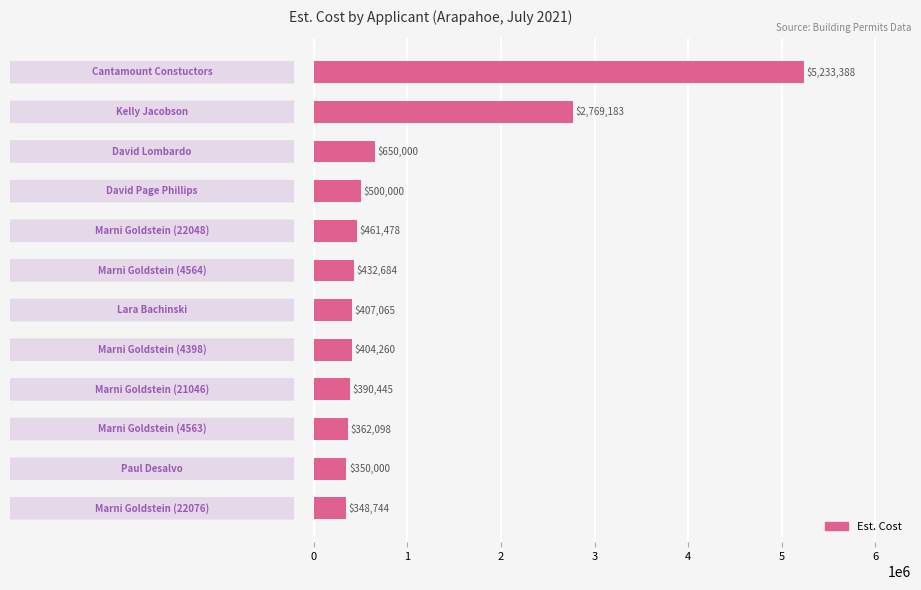

What is the average value?

1025779